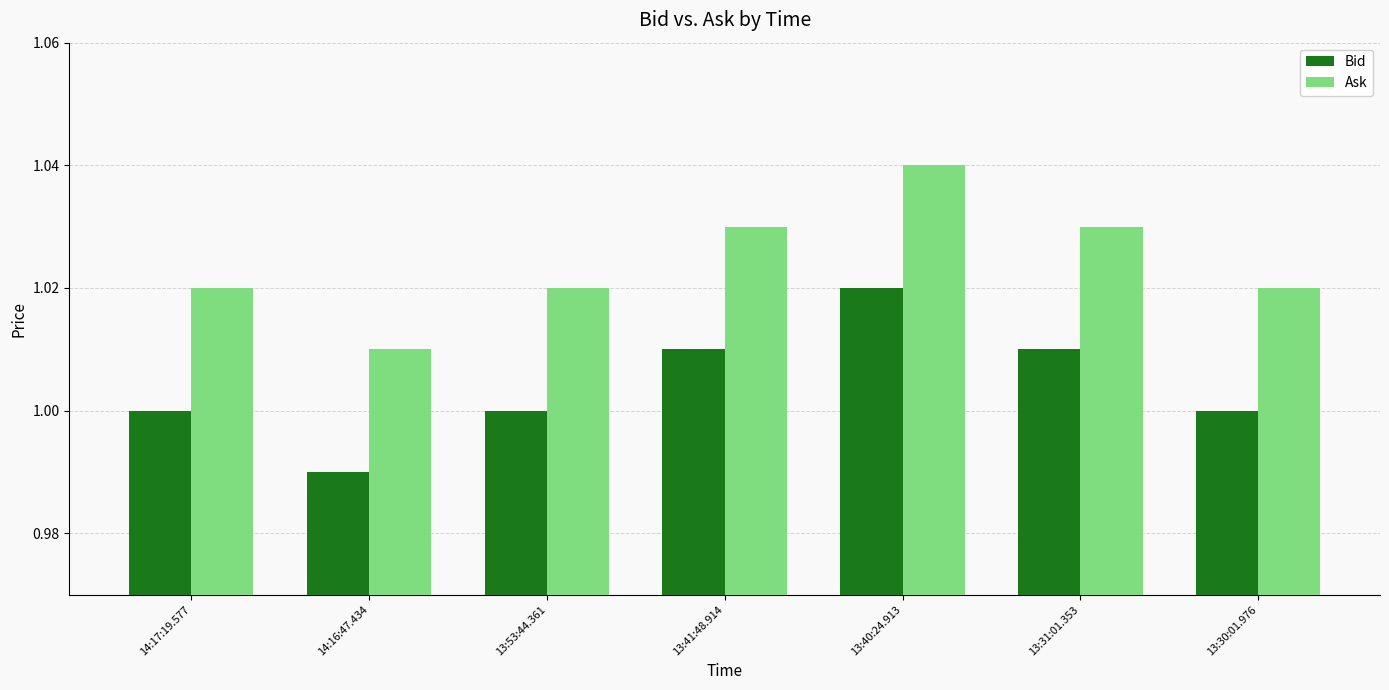

Rank the series by their maximum value, from highest to lowest.

Ask, Bid